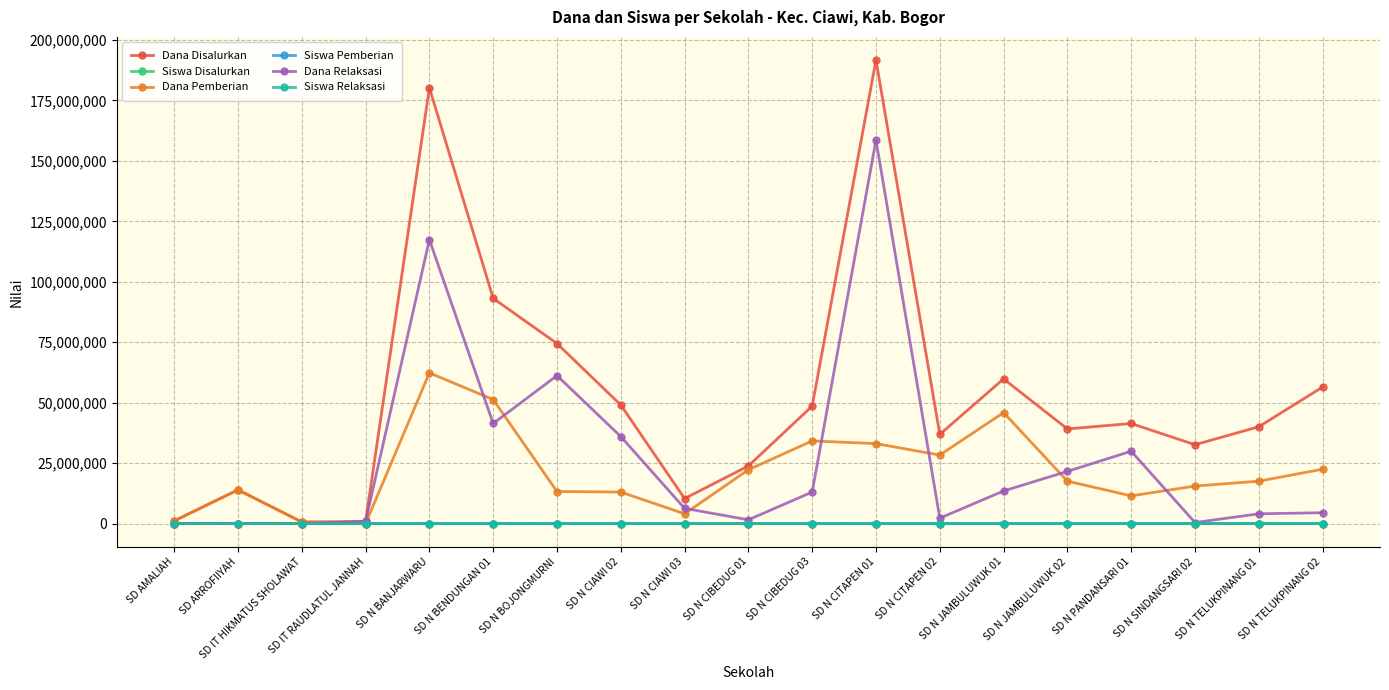

Between SD IT RAUDLATUL JANNAH and SD N CIBEDUG 03, which series saw the biggest shift?

Dana Disalurkan